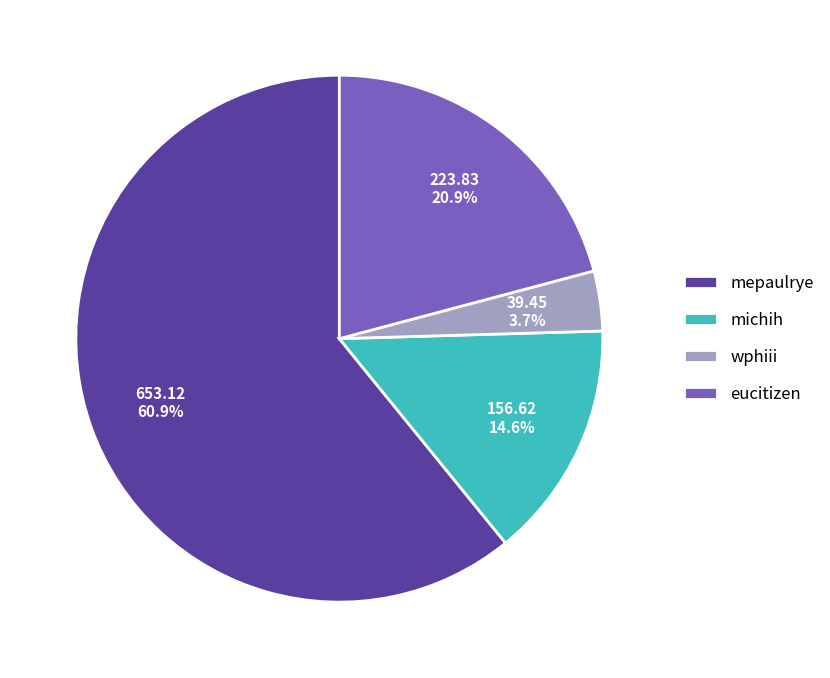

Which has a higher value, mepaulrye or michih?

mepaulrye